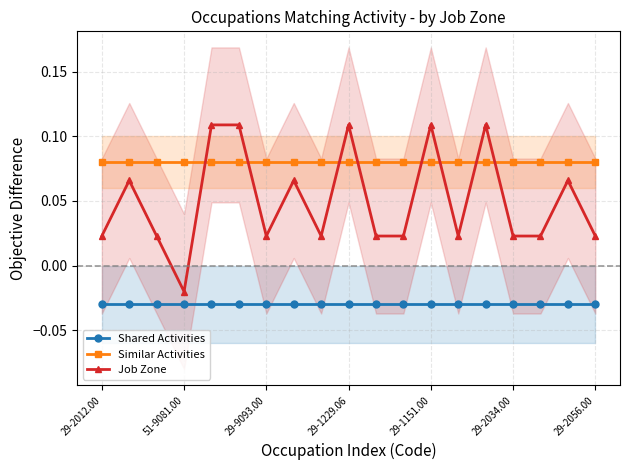

What is the value of the Similar Activities point at the 10th from the left?

0.1